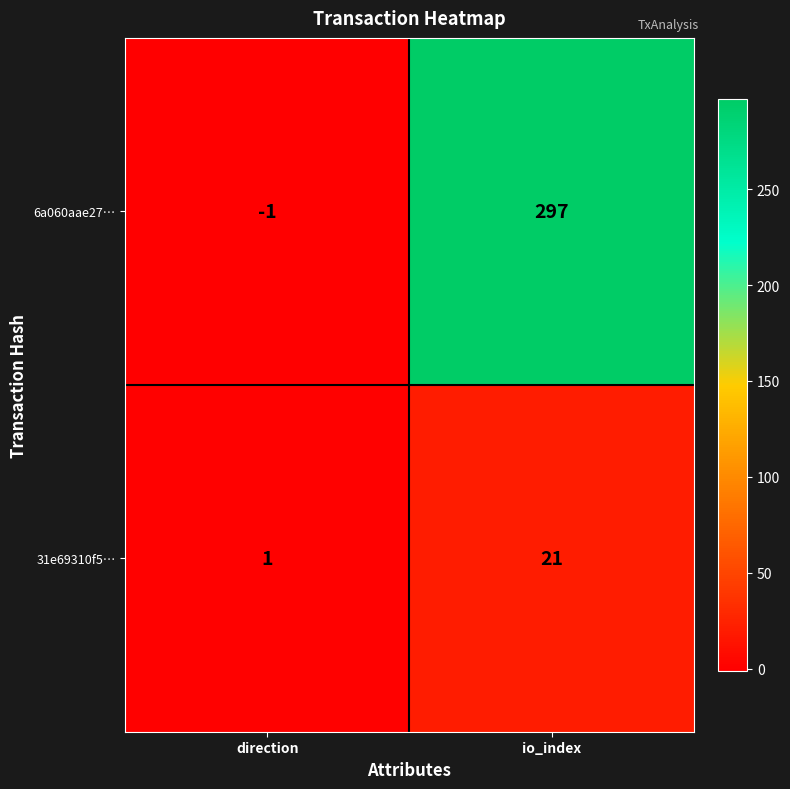

At which category is the sum across all series the highest?

io_index